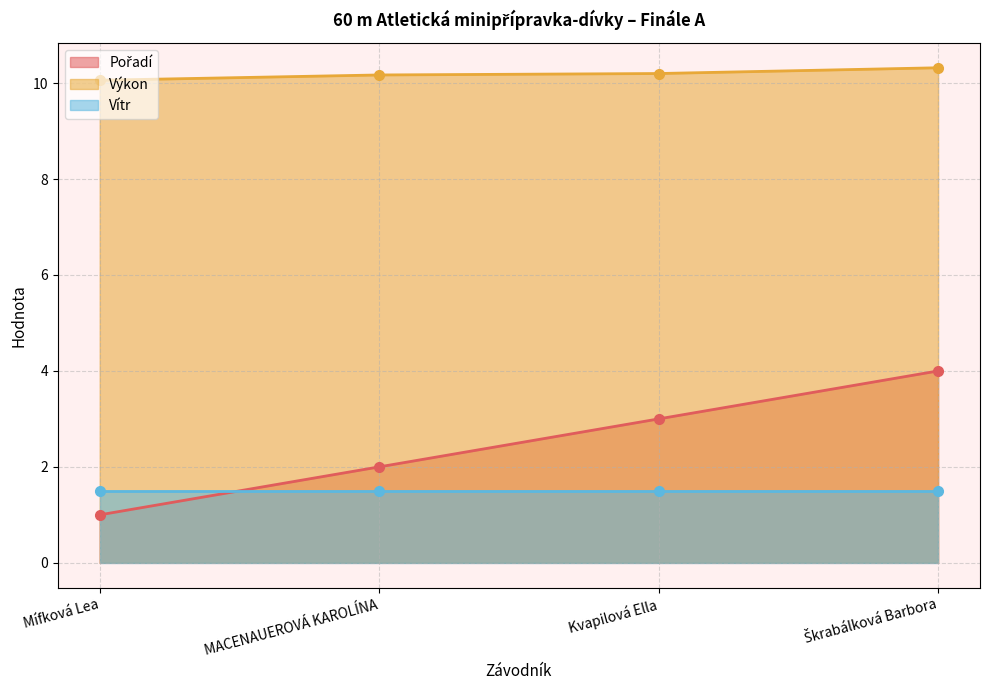

True or false: Pořadí and Výkon intersect in this chart.

False